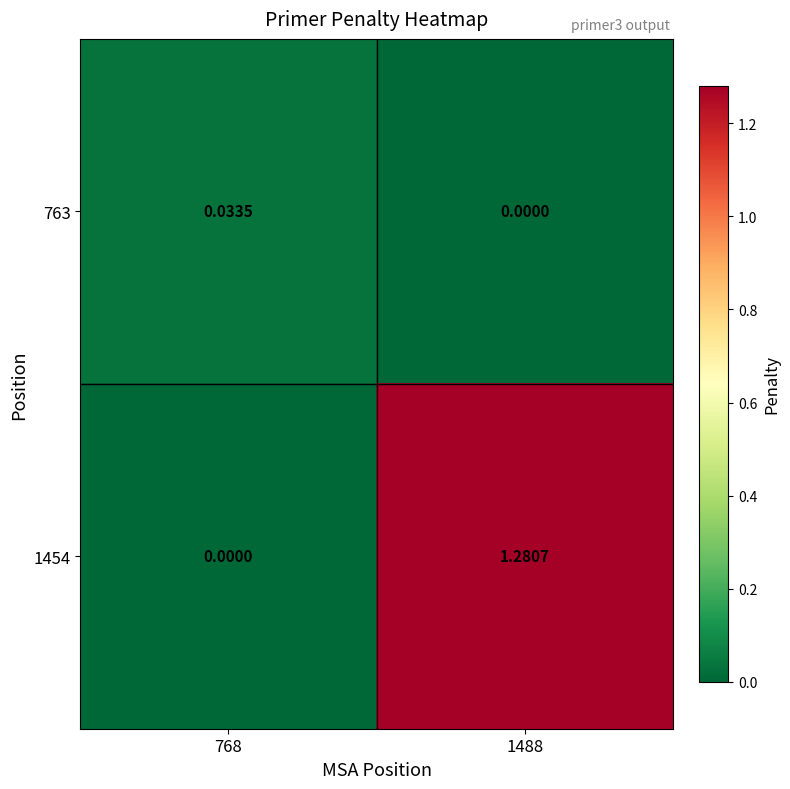

Is the value of 1454 at 1488 greater than the value of 763 at 1488?

Yes